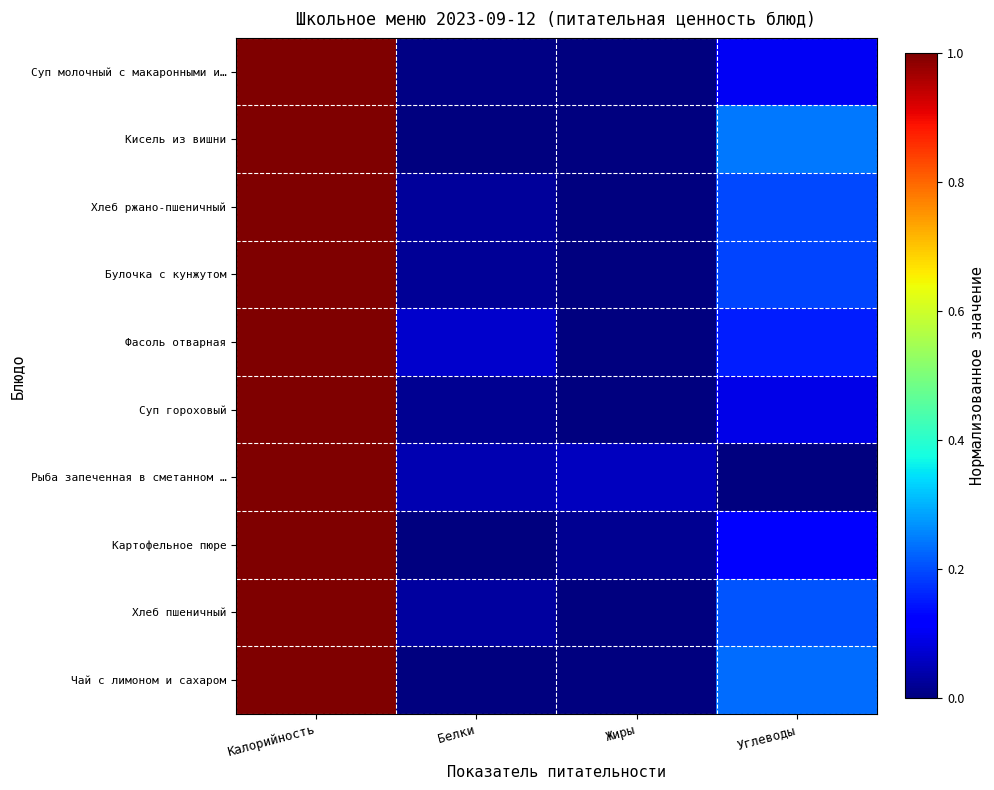

List the series in order of their peak value, lowest first.

Суп молочный с макаронными и…, Кисель из вишни, Хлеб ржано-пшеничный, Булочка с кунжутом, Фасоль отварная, Суп гороховый, Рыба запеченная в сметанном …, Картофельное пюре, Хлеб пшеничный, Чай с лимоном и сахаром